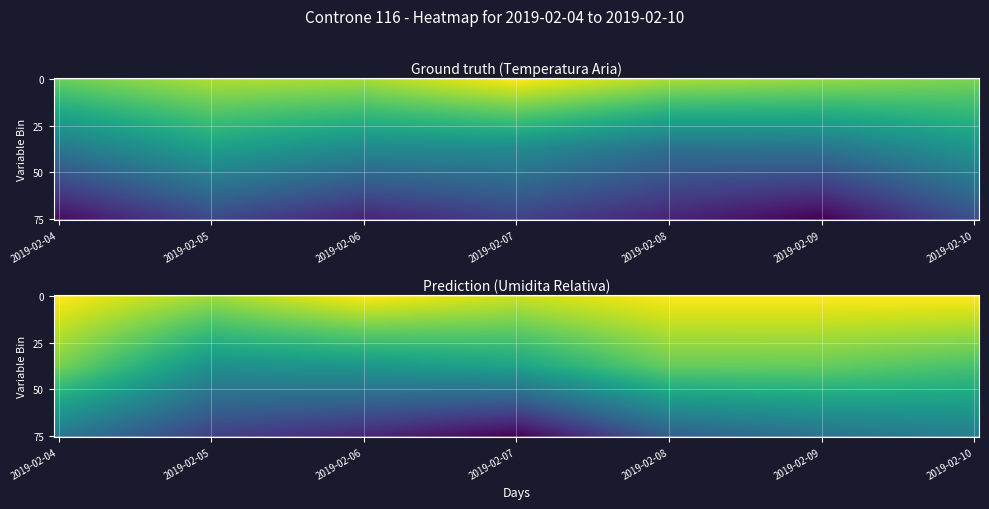

Which has a higher value, 2019-02-10 or 2019-02-09?

2019-02-09